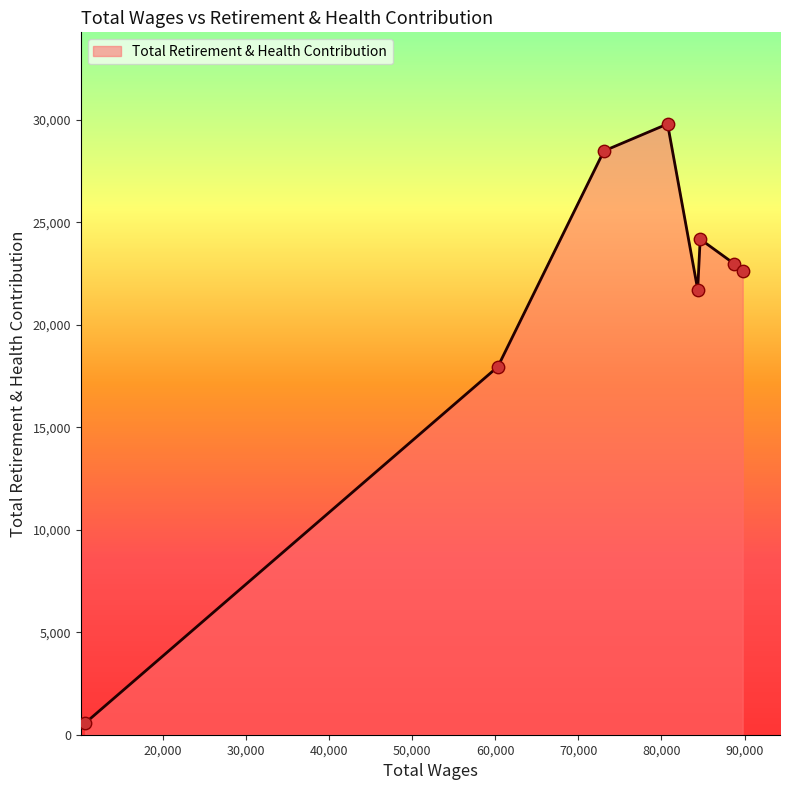

What is the maximum value shown in the chart?

29795